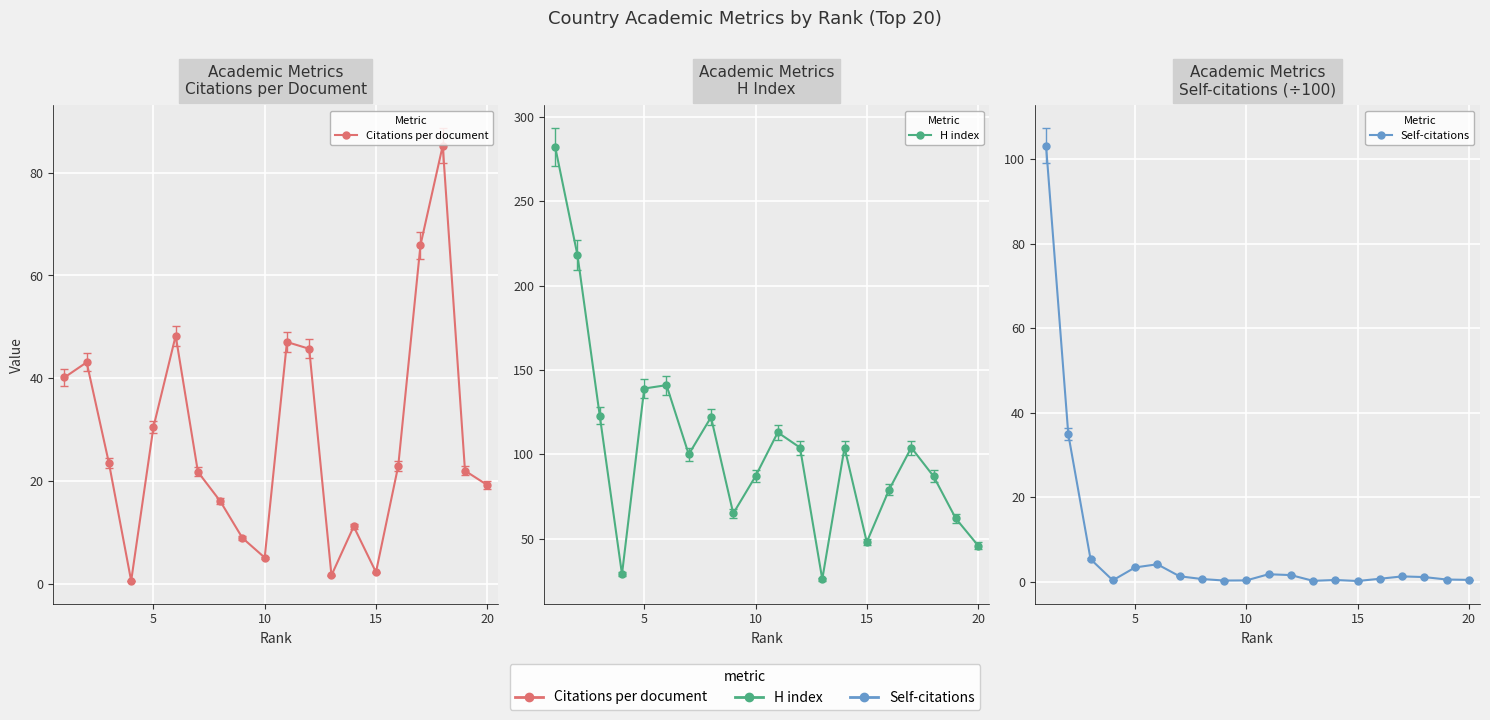

True or false: Citations per document and H index intersect in this chart.

False